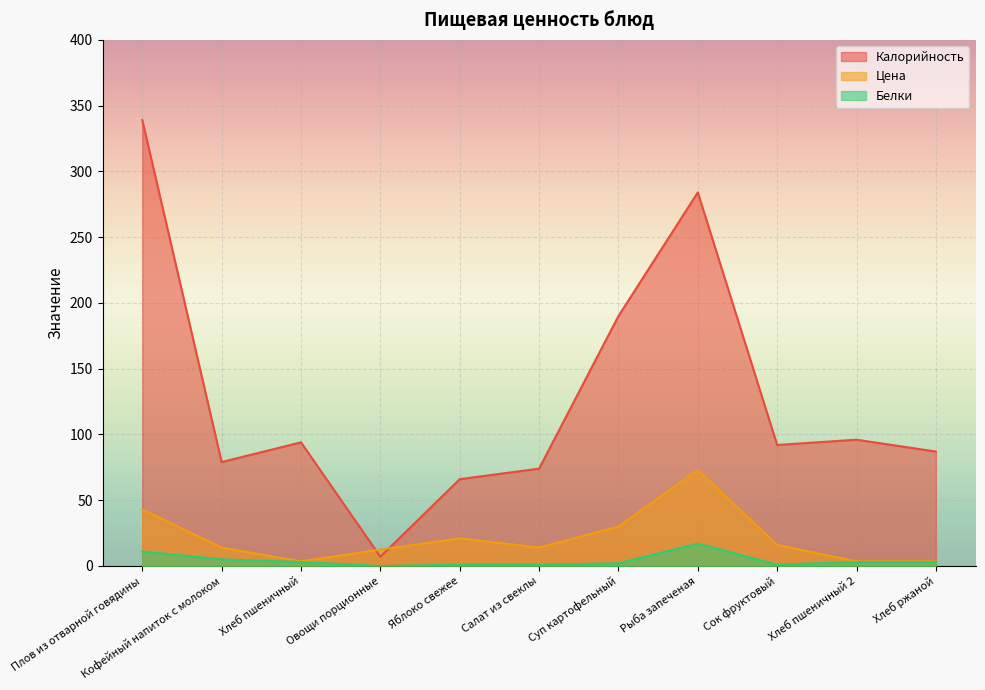

Reading right to left, list all the values displayed in this chart.

Калорийность: 87.0	96.0	92.0	284.0	190.0	74.0	66.0	7.0	94.0	79.0	339.0
Цена: 3.5	3.5	16.0	73.0	30.0	14.0	21.0	12.5	3.5	14.0	43.0
Белки: 3.0	3.0	1.0	17.0	2.0	1.0	1.0	0.0	3.0	5.0	11.0